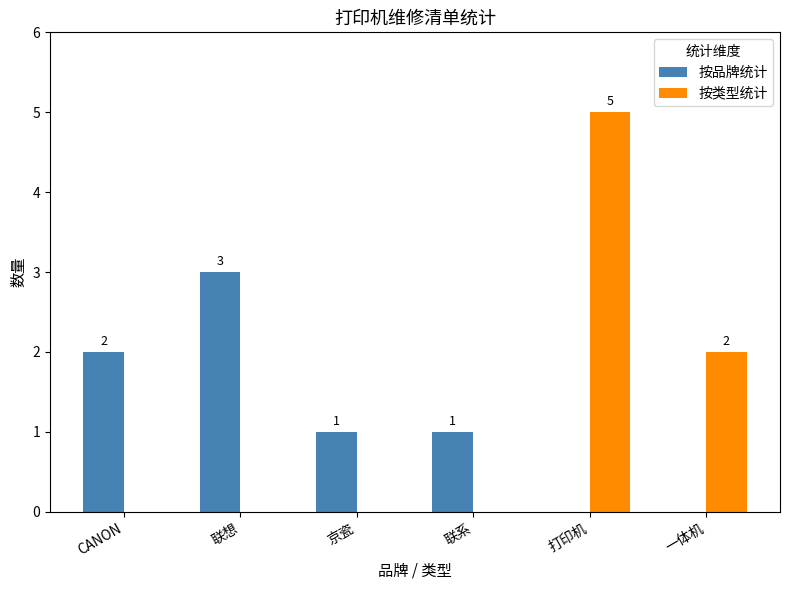

What is the total value across all series at 打印机?

5